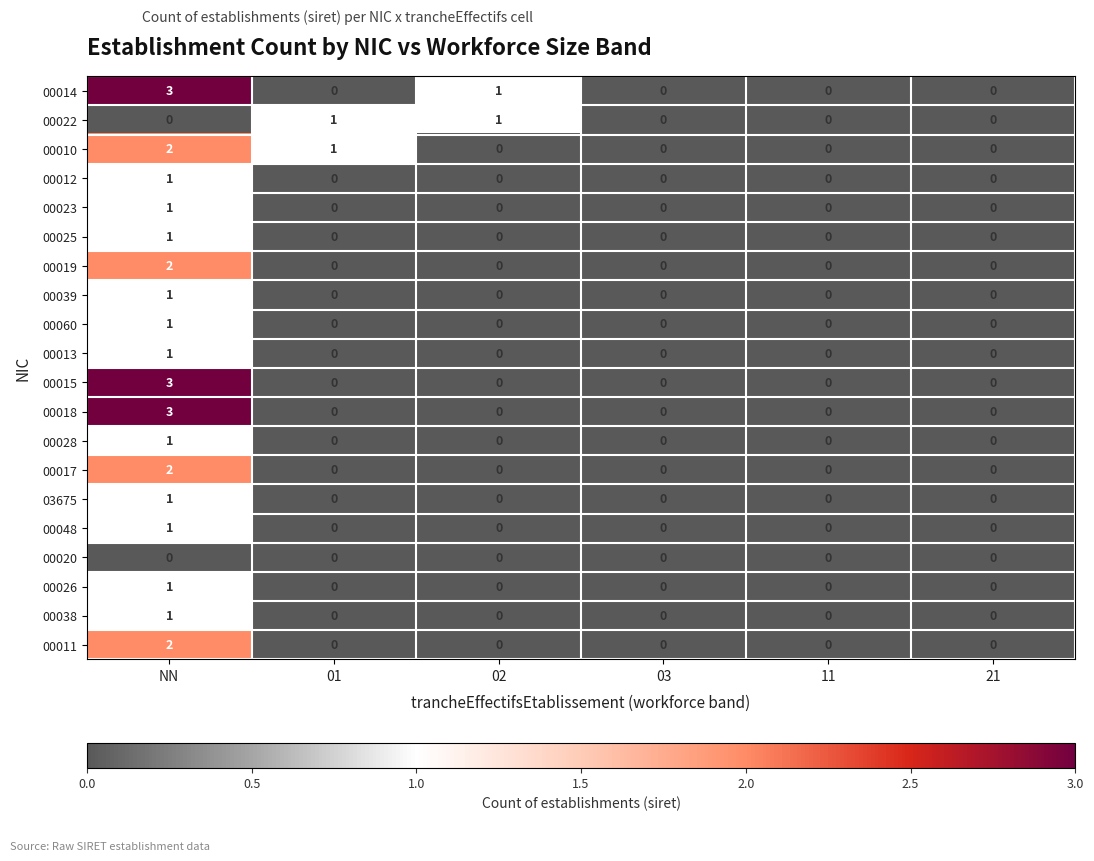

The value of 00017 at NN is 2. True or false?

True